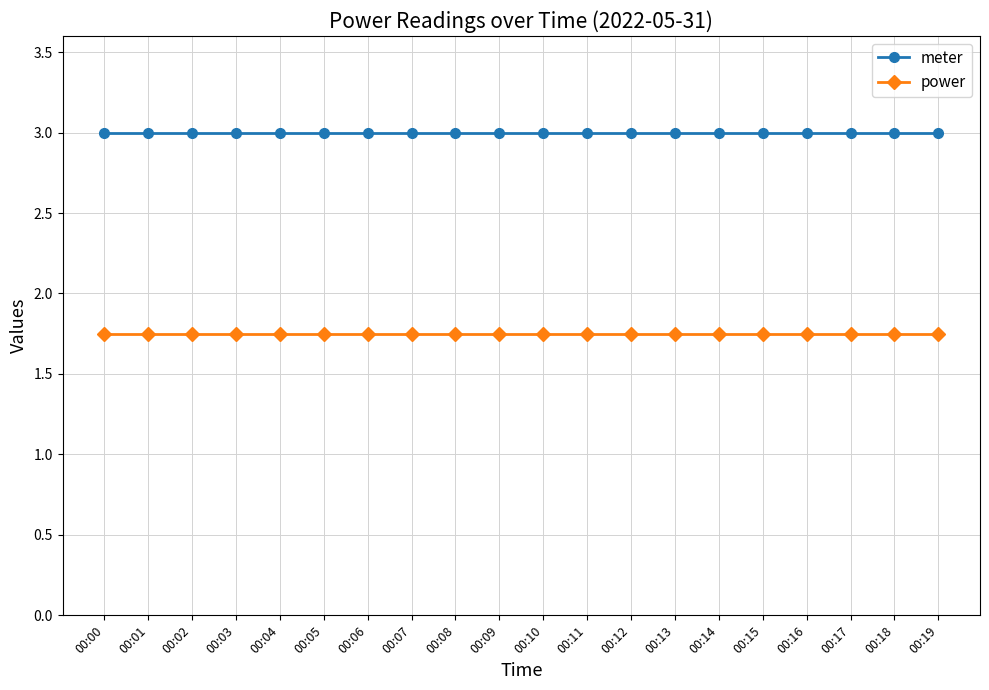

What is the total value across all series at 00:13?

4.8